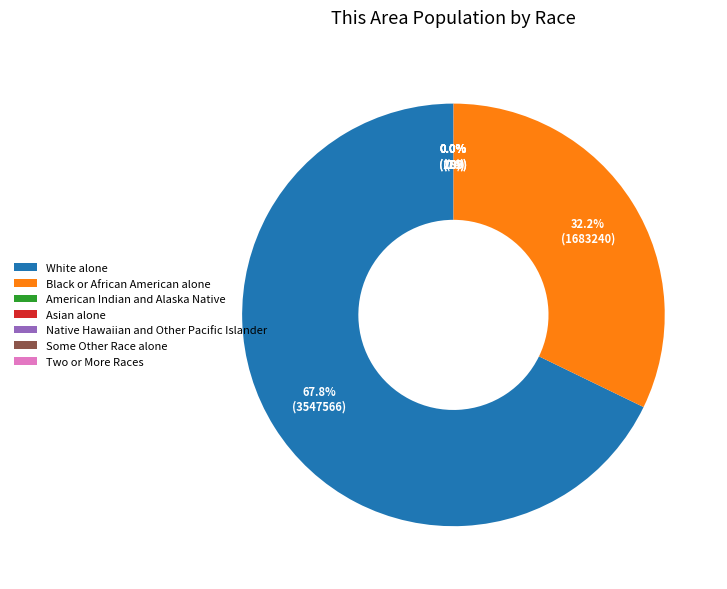

To the nearest percent, what is the average slice percentage?

14%